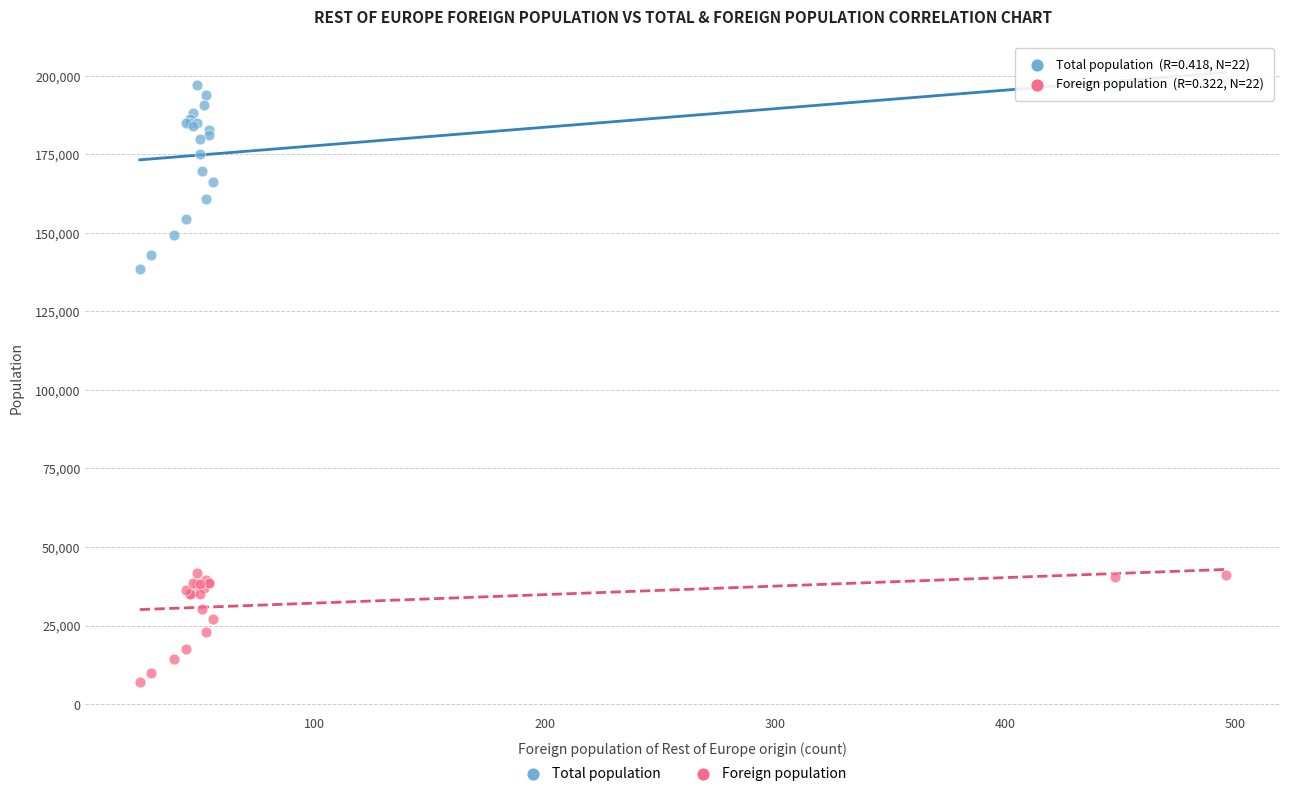

What are all the series names shown in the legend?

Total population, Foreign population